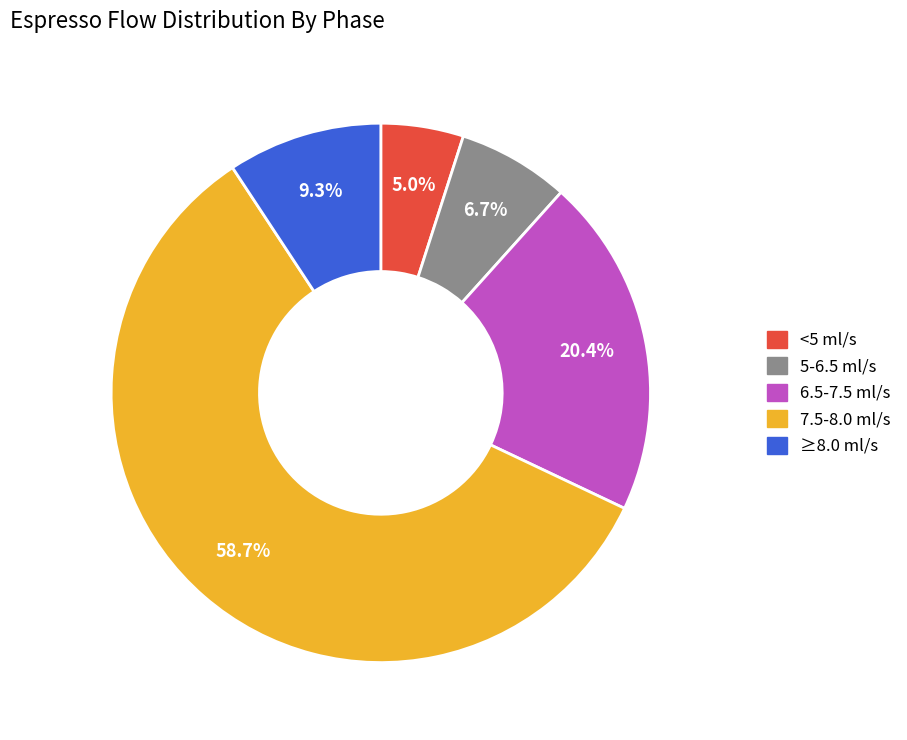

To the nearest percent, what is the average slice percentage?

20%